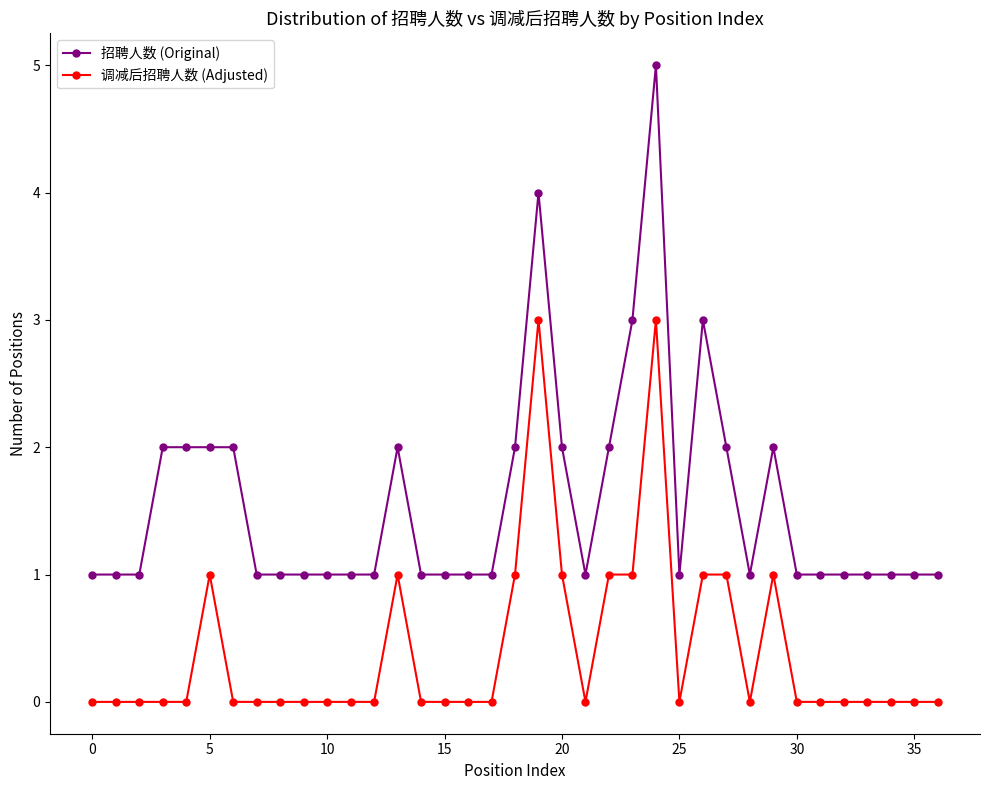

What are all the series names shown in the legend?

招聘人数 (Original), 调减后招聘人数 (Adjusted)